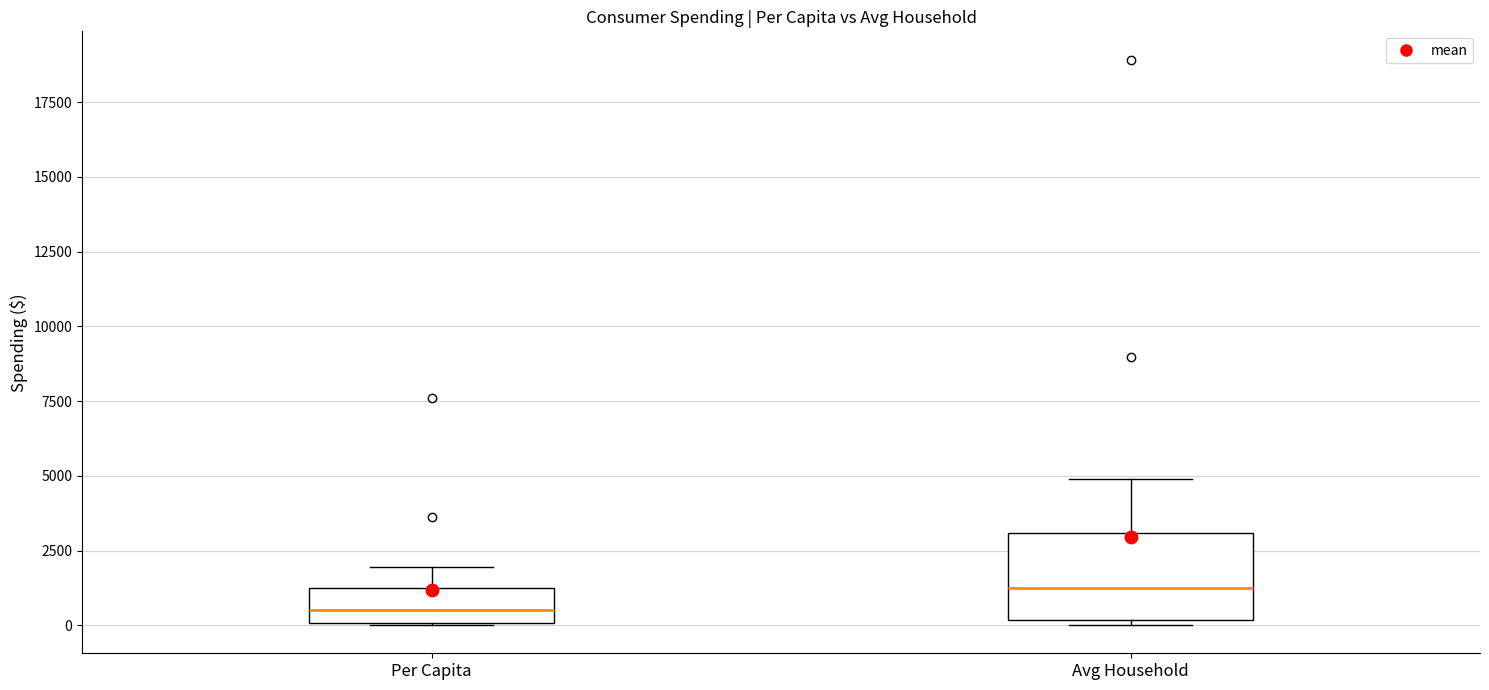

Which box is the tallest, from its lower edge to its upper edge?

Avg Household